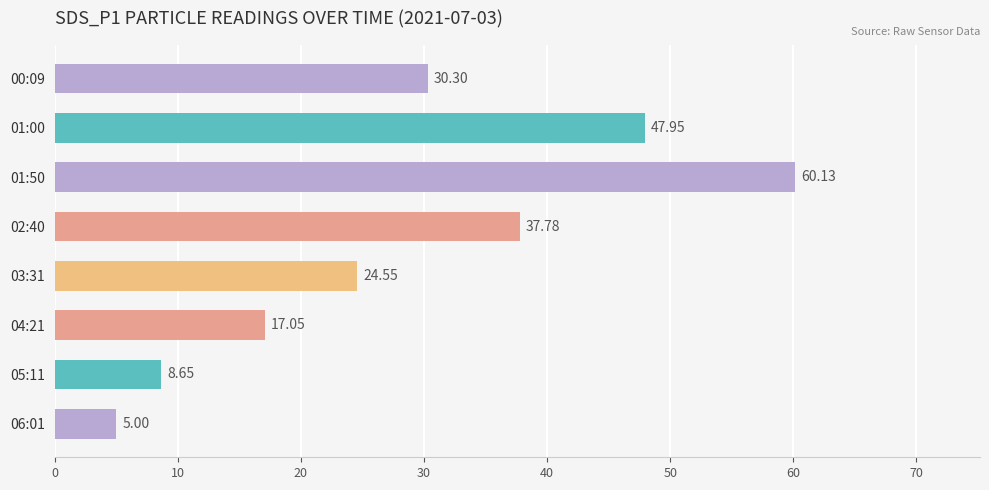

Which category has the highest value across all series?

01:50